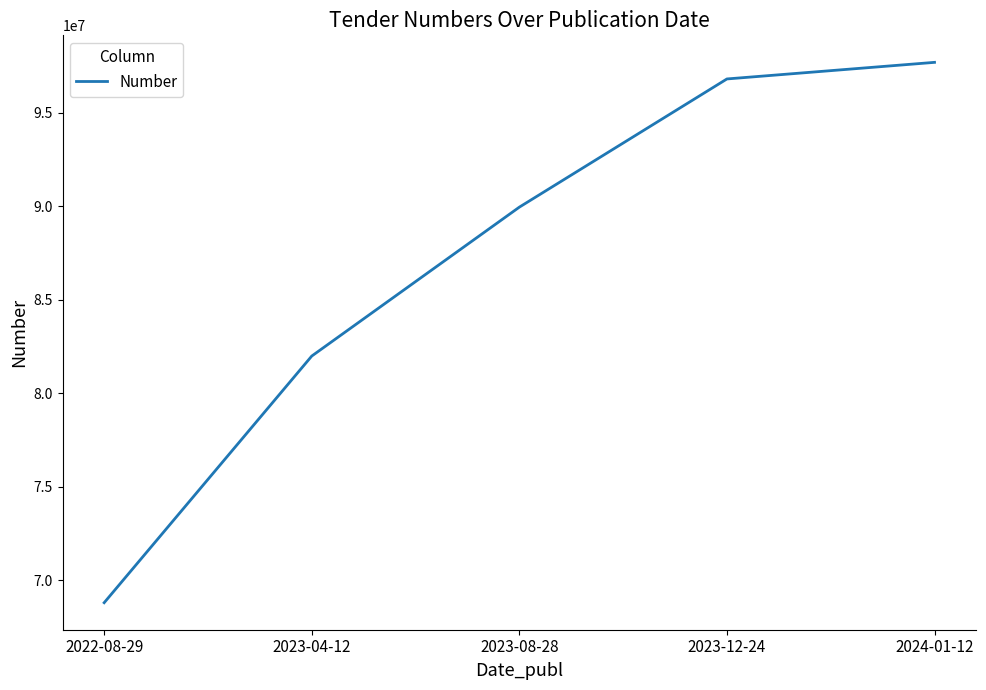

How many distinct data groups are displayed?

1